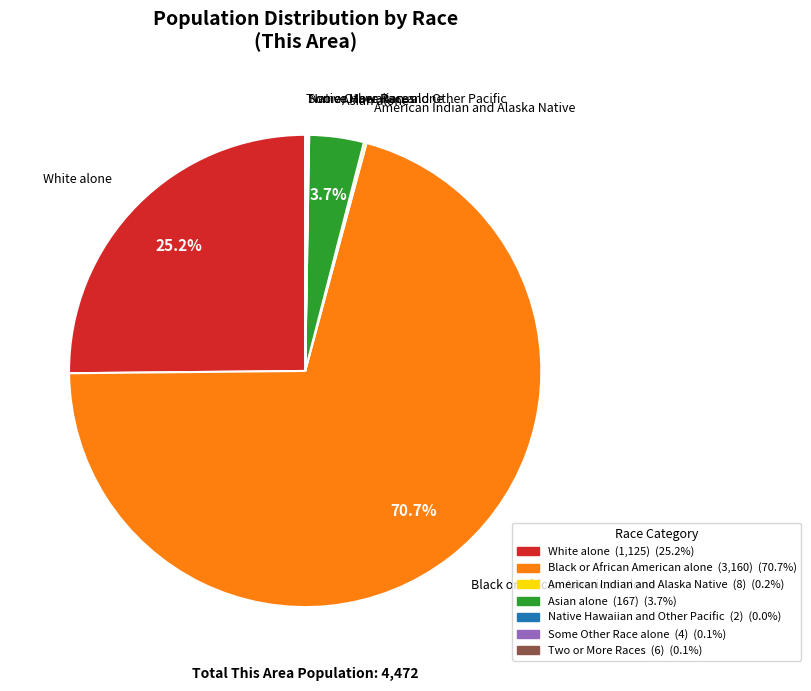

Which slice represents more than half of the pie?

Black or African American alone